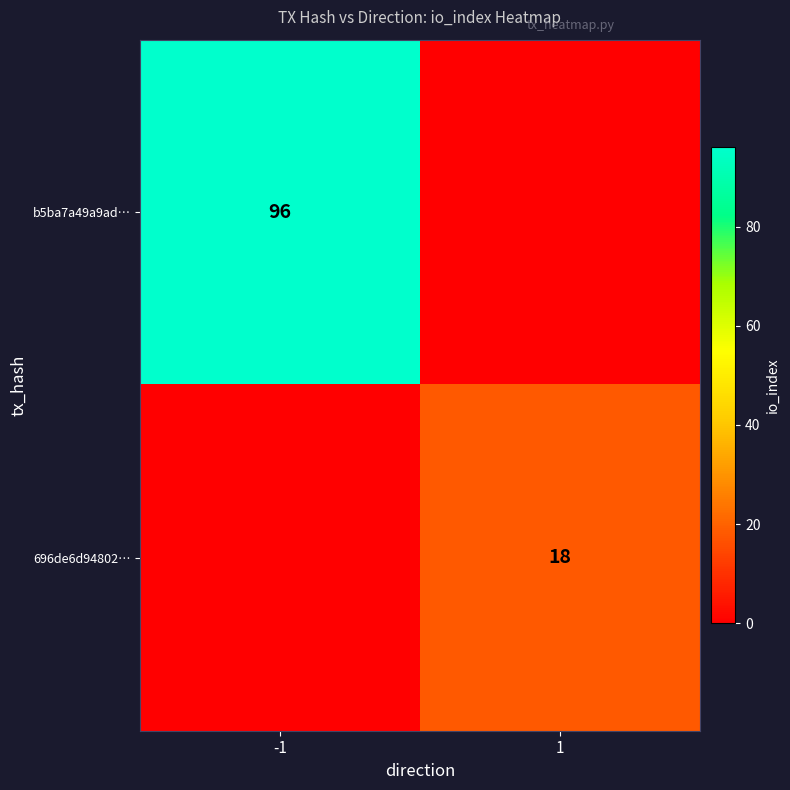

True or false: b5ba7a49a9ad… has a value of 56 at -1.

False